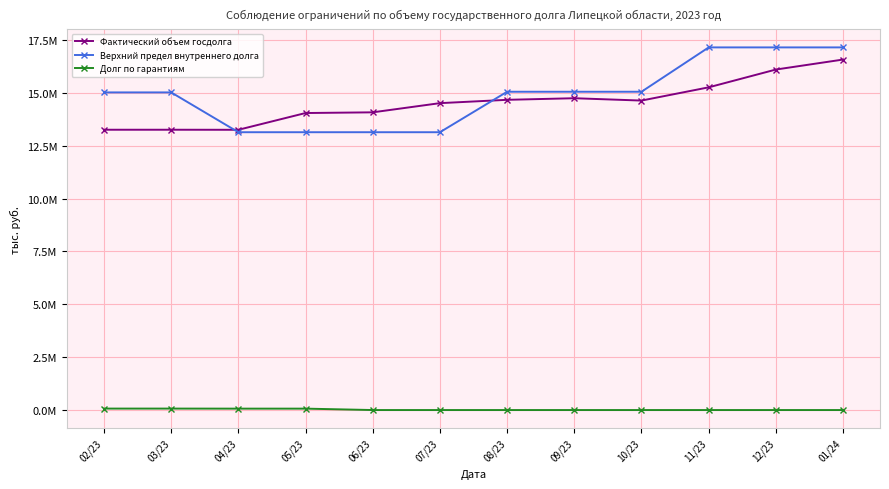

Does the chart have visible grid lines?

Yes